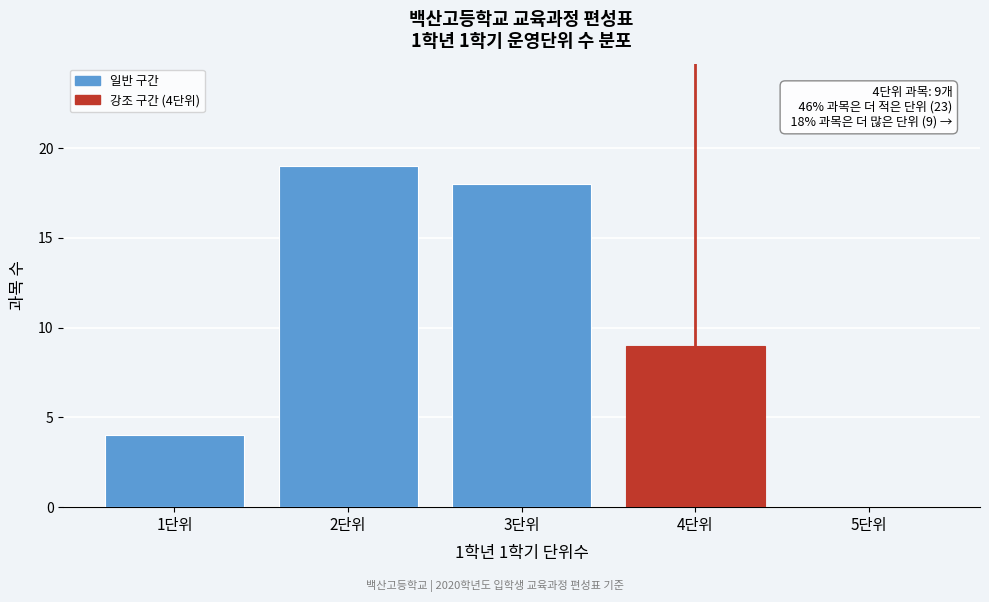

Reading right to left, extract all data points from this chart.

5단위=0	4단위=9	3단위=18	2단위=19	1단위=4